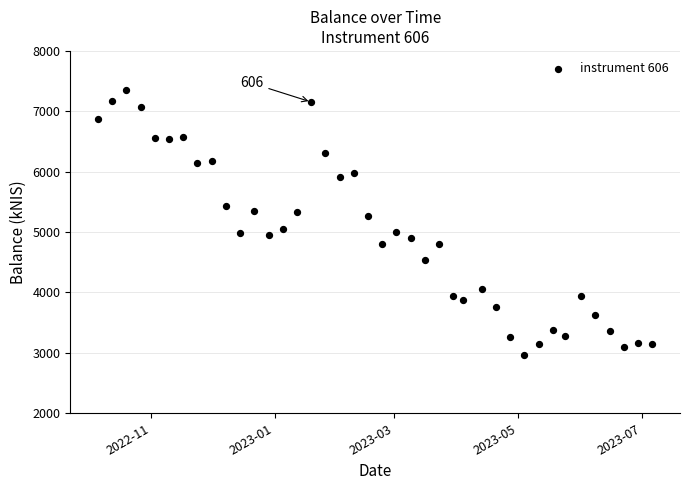

What is the range of Y values (max minus min)?

4397.5